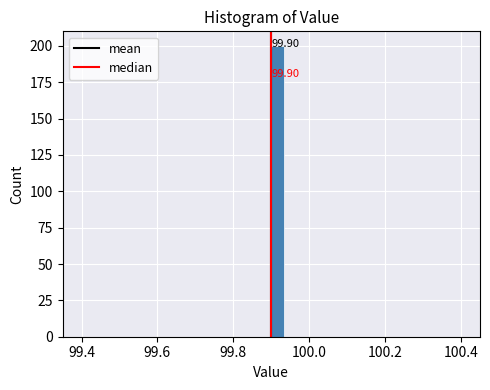

Read against the x-axis, roughly where is the centre of the tallest bar?

99.92